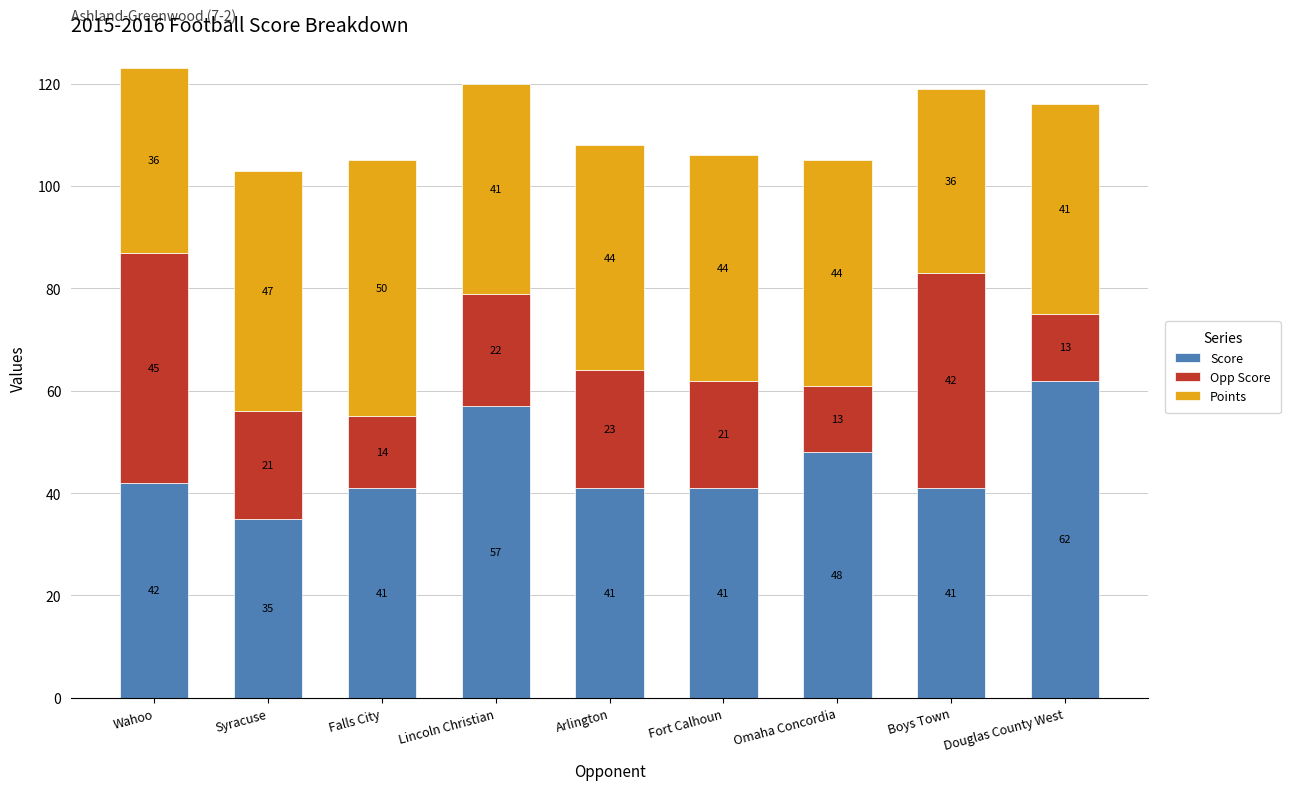

What is the maximum value for Score?

62